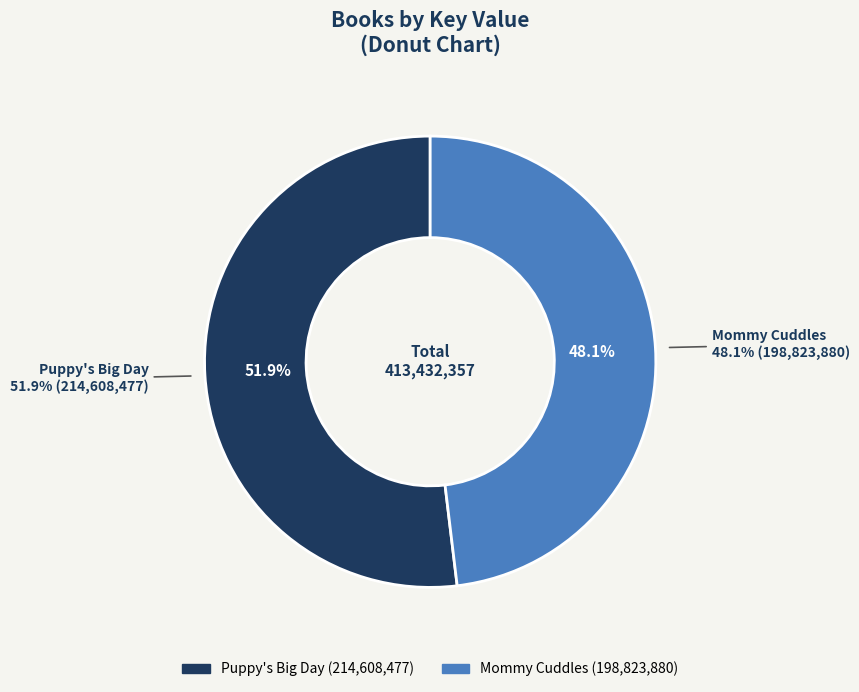

What percentage is the Mommy Cuddles slice, to the nearest percent?

48%